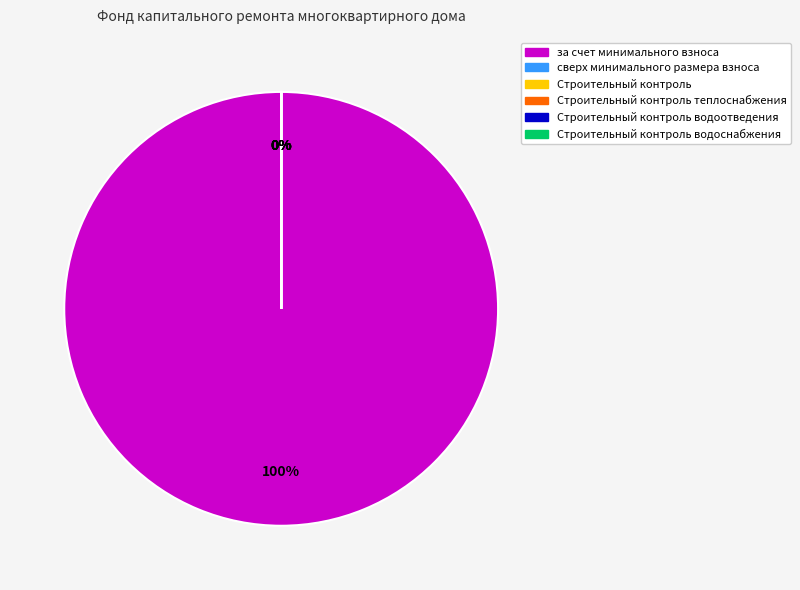

Which has a higher value, Строительный контроль теплоснабжения or сверх минимального размера взноса?

Строительный контроль теплоснабжения